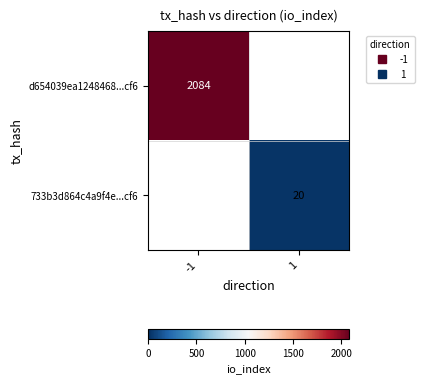

List the series in order of their overall mean, highest first.

d654039ea1248468...cf6, 733b3d864c4a9f4e...cf6